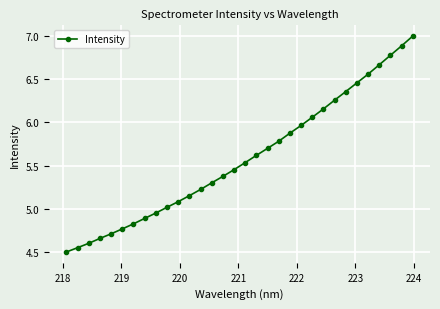

What is the difference between the maximum and minimum values?

2.5